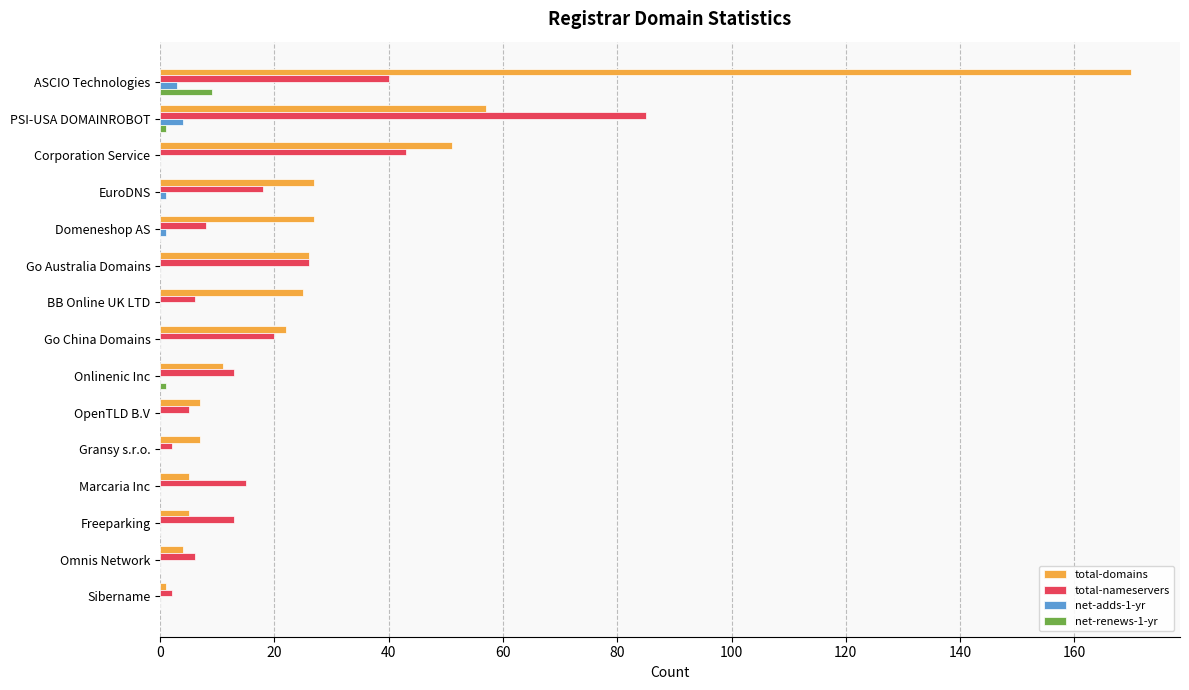

Is it true that net-renews-1-yr equals 0 at Go Australia Domains?

True